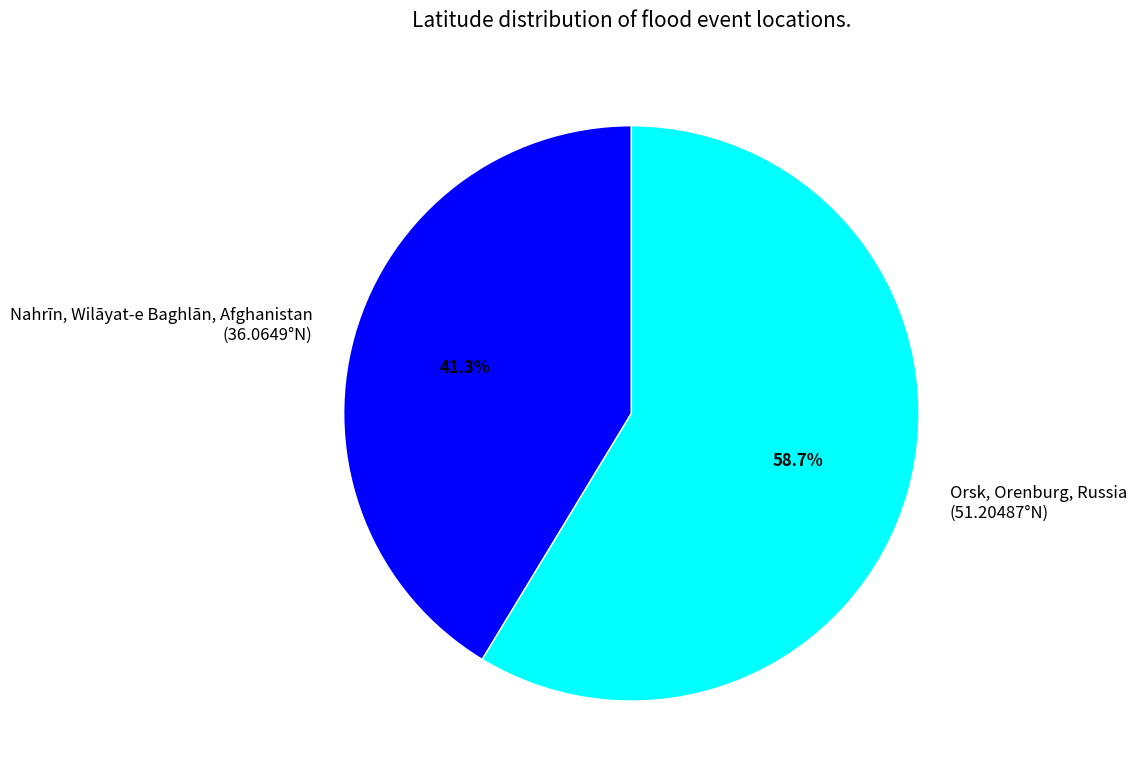

What percentage do Nahrīn, Wilāyat-e Baghlān, Afghanistan and Orsk, Orenburg, Russia together represent?

100.0%